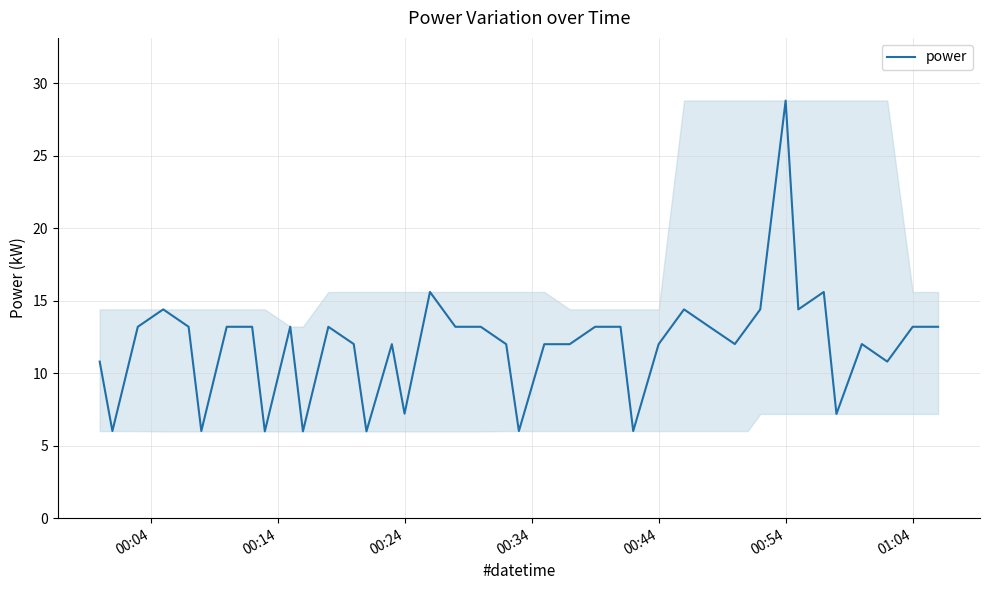

What is the difference between the maximum and minimum values?

22.8